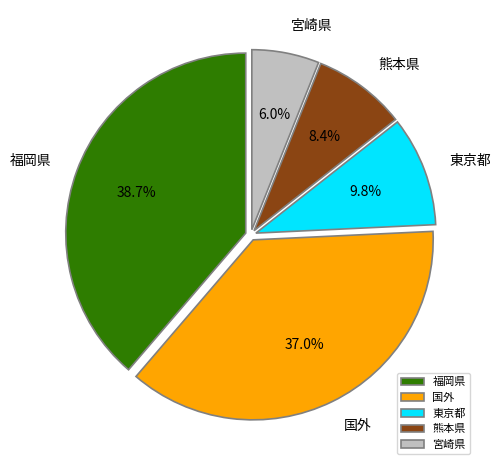

Is it true that 国外 is 37% of the pie?

True